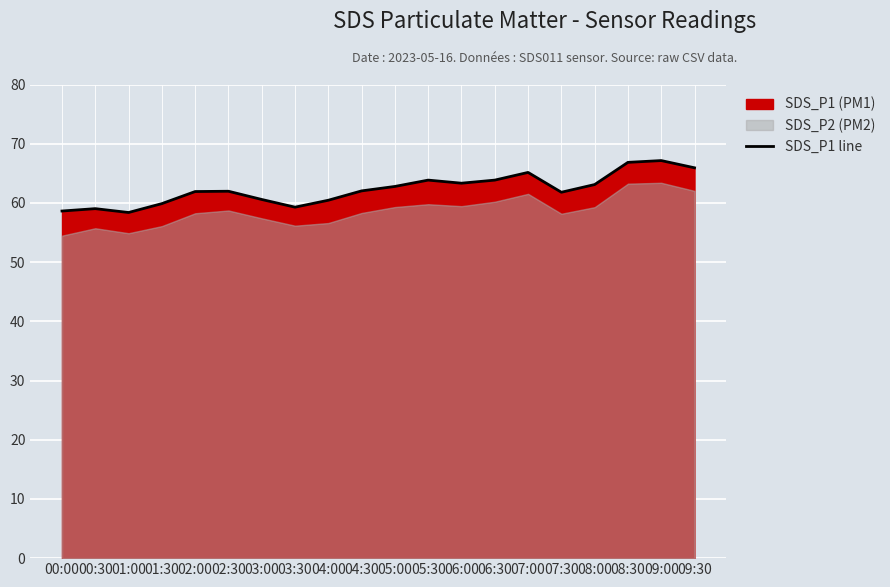

Approximately how many times larger is the value at 08:00 compared to 07:30?

1.0